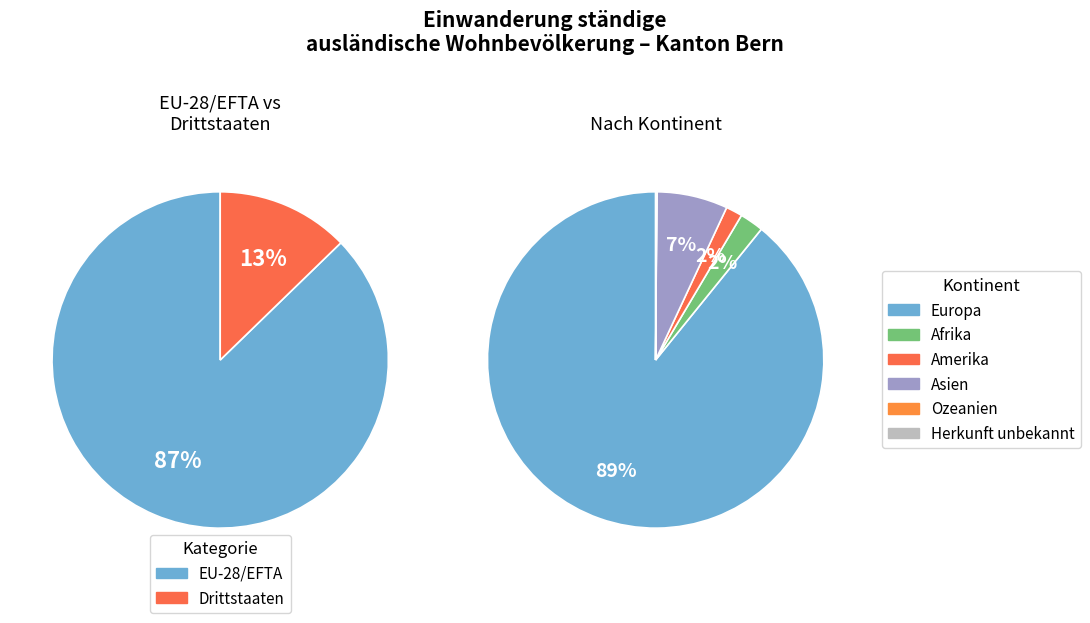

Is it true that Asien is 7% of the pie?

True